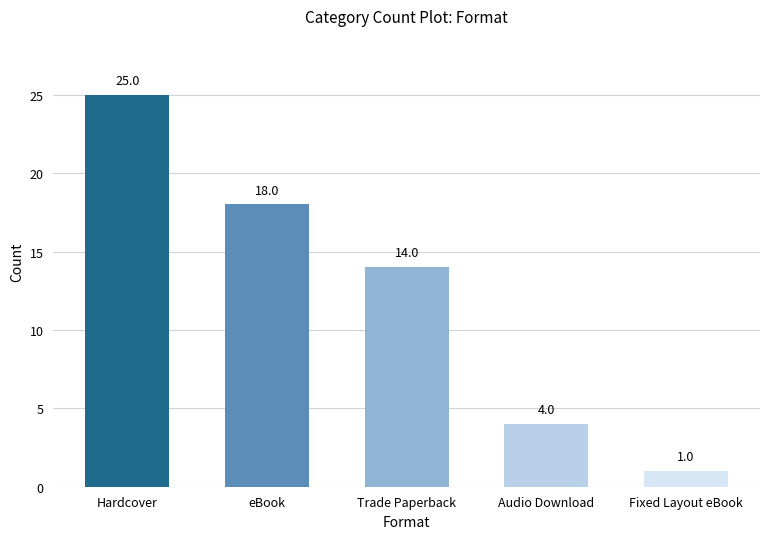

Rank the categories by value from highest to lowest.

Hardcover, eBook, Trade Paperback, Audio Download, Fixed Layout eBook